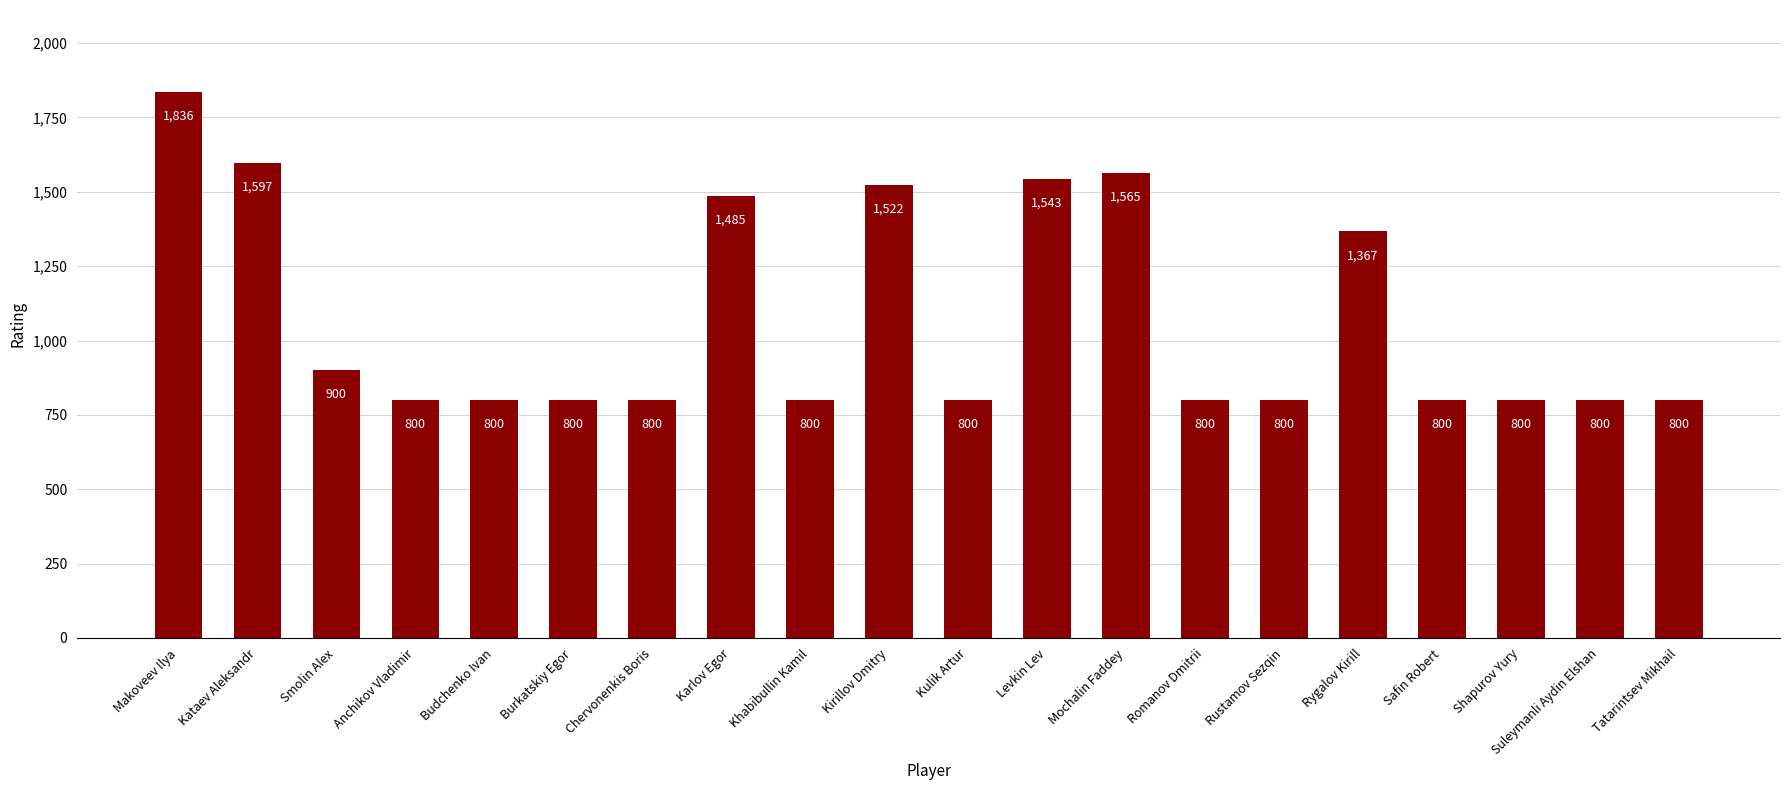

What is the value of the 17th bar from the left?

800